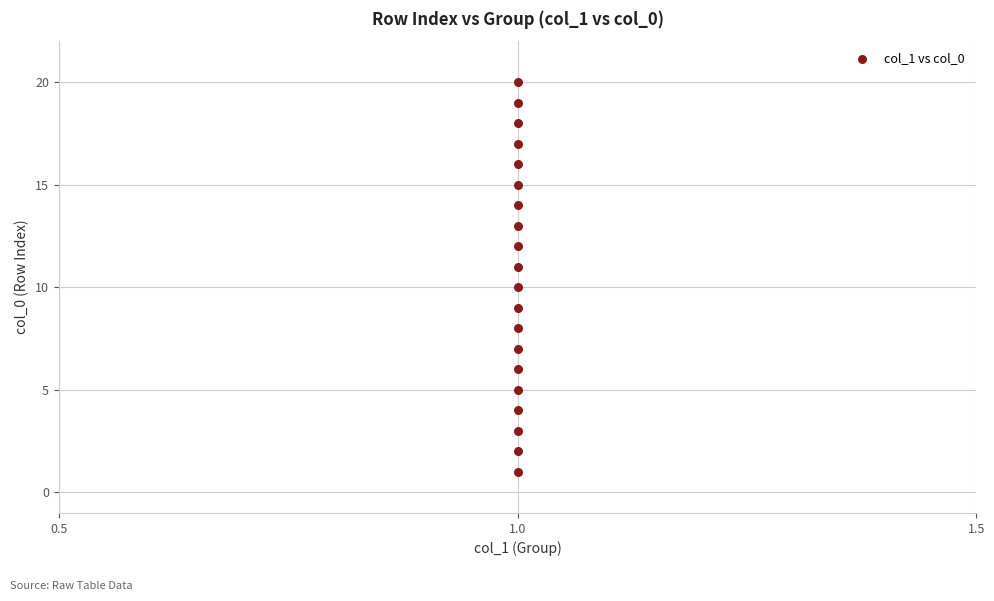

What is the range of Y values (max minus min)?

19